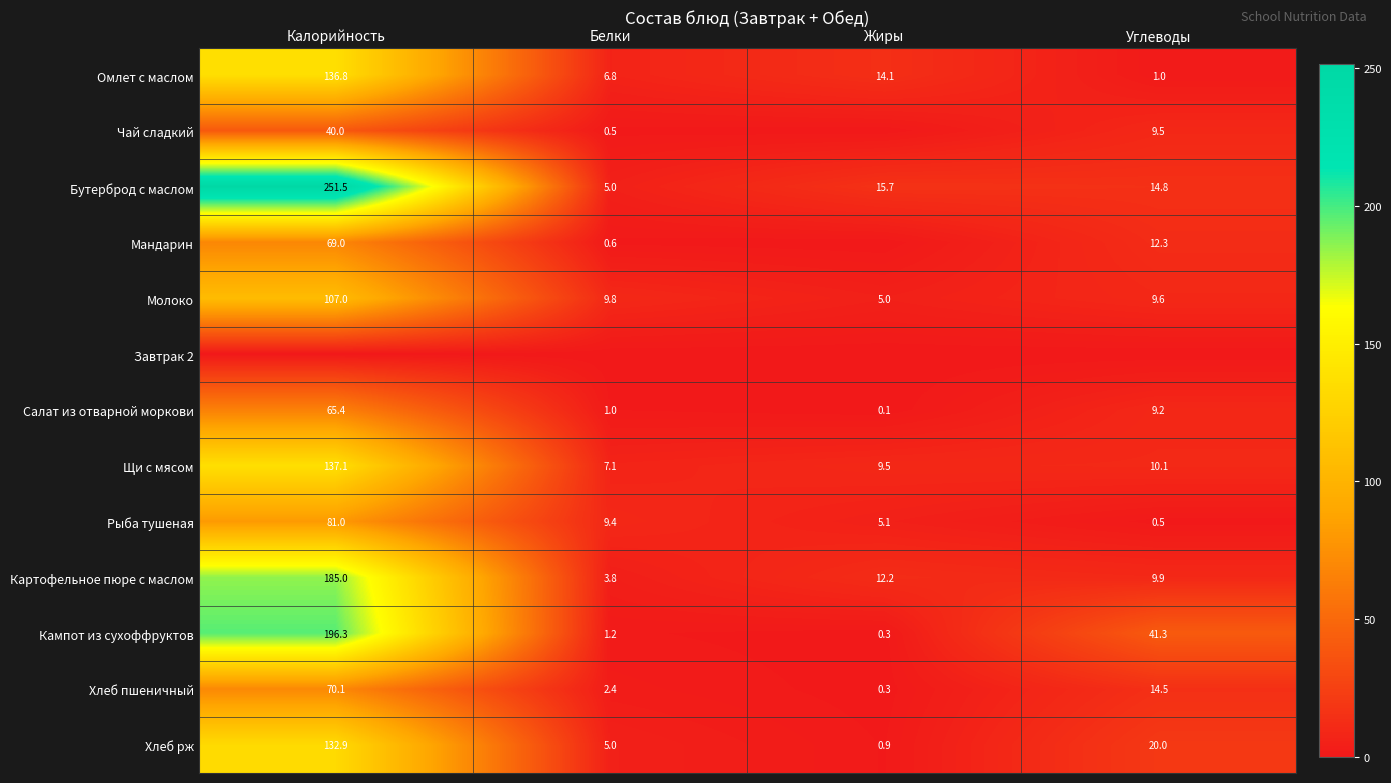

At which category does the chart reach its minimum across all series?

Жиры